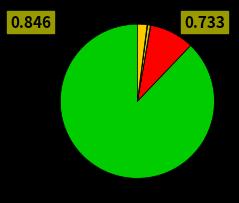

Does any single category account for the majority?

Yes